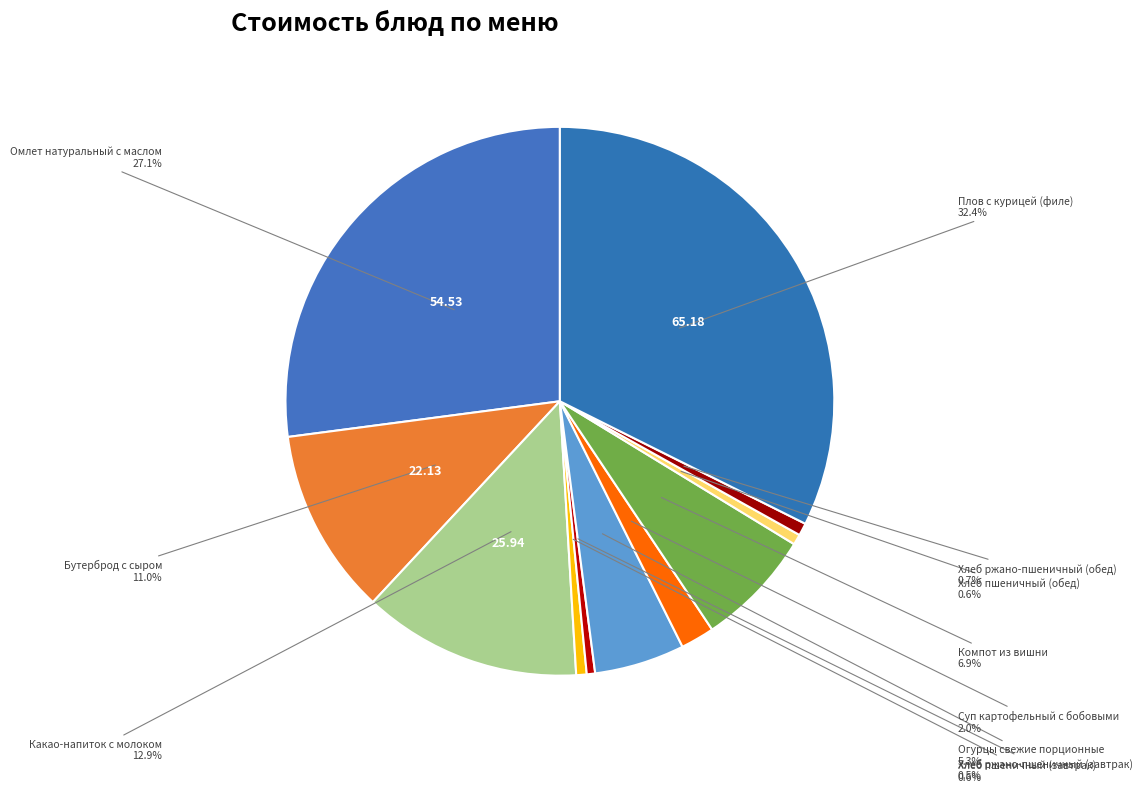

How many slices are in this pie chart?

11